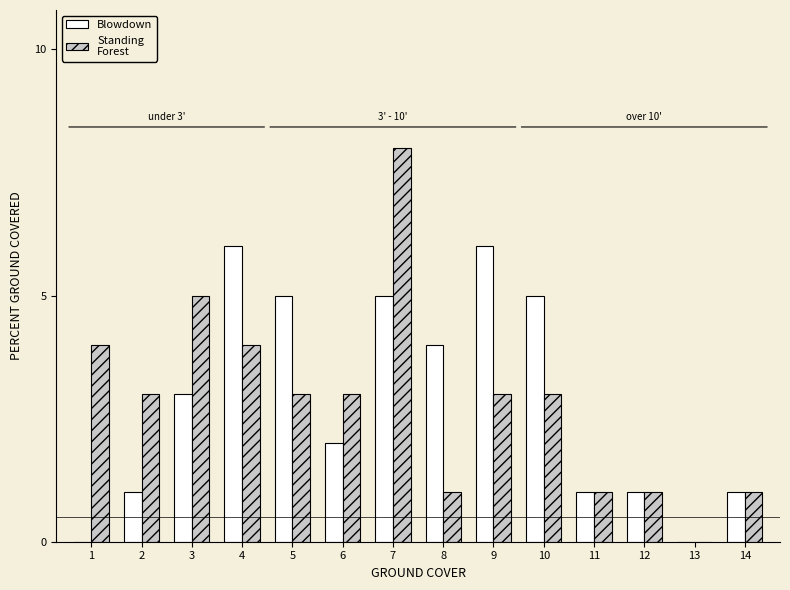

Reading left to right, transcribe all the data shown in this chart.

Blowdown: 1=0	2=1	3=3	4=6	5=5	6=2	7=5	8=4	9=6	10=5	11=1	12=1	13=0	14=1
Standing Forest: 1=4	2=3	3=5	4=4	5=3	6=3	7=8	8=1	9=3	10=3	11=1	12=1	13=0	14=1